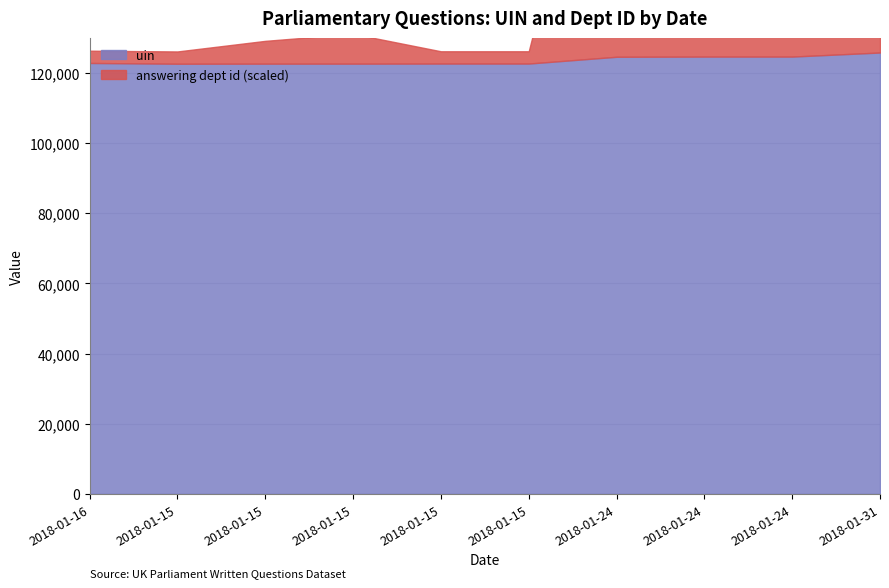

Does the chart display data point markers on the line(s)?

No